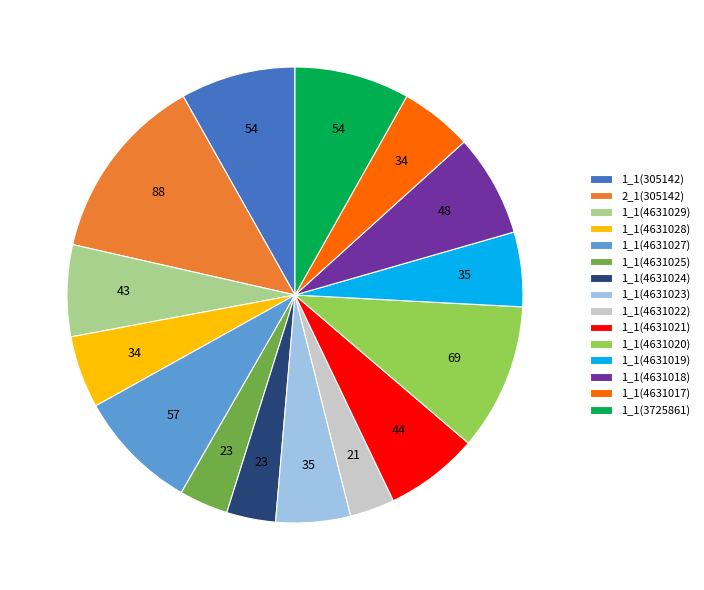

True or false: 1_1(4631022) accounts for 3% of the total.

True